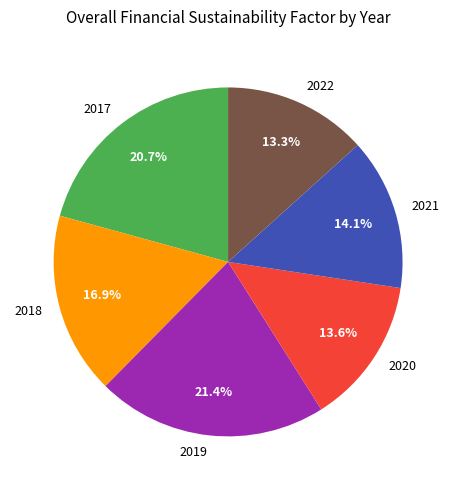

To the nearest percent, what portion does 2021 represent?

14%